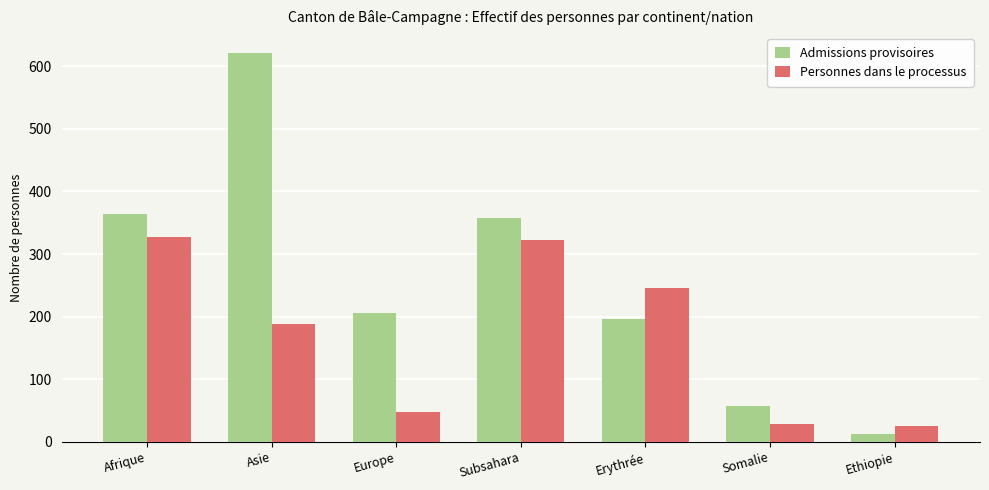

What is the difference between the Admissions provisoires values at Subsahara and Erythrée?

161